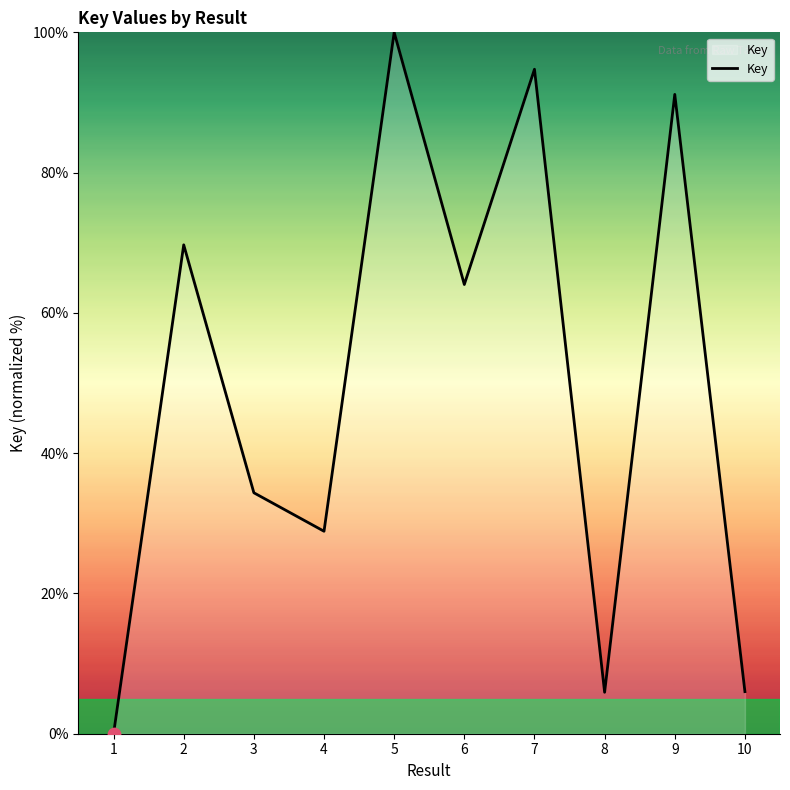

What is the change in value from 1 to 9?

+91.2